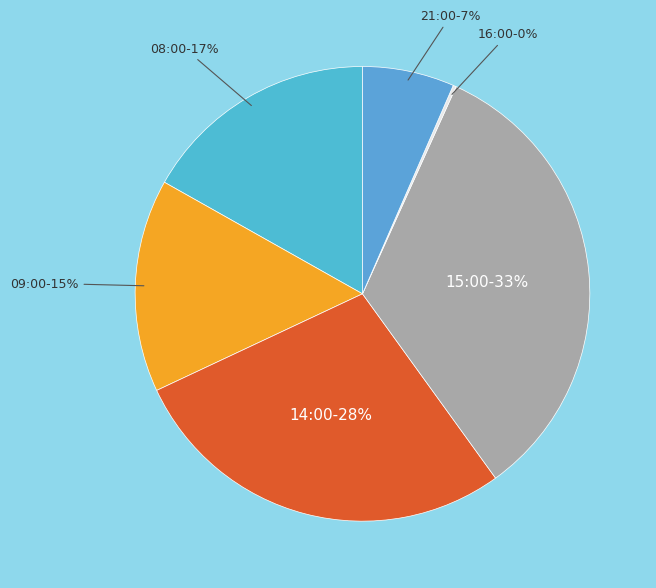

True or false: 21:00 accounts for 1% of the total.

False